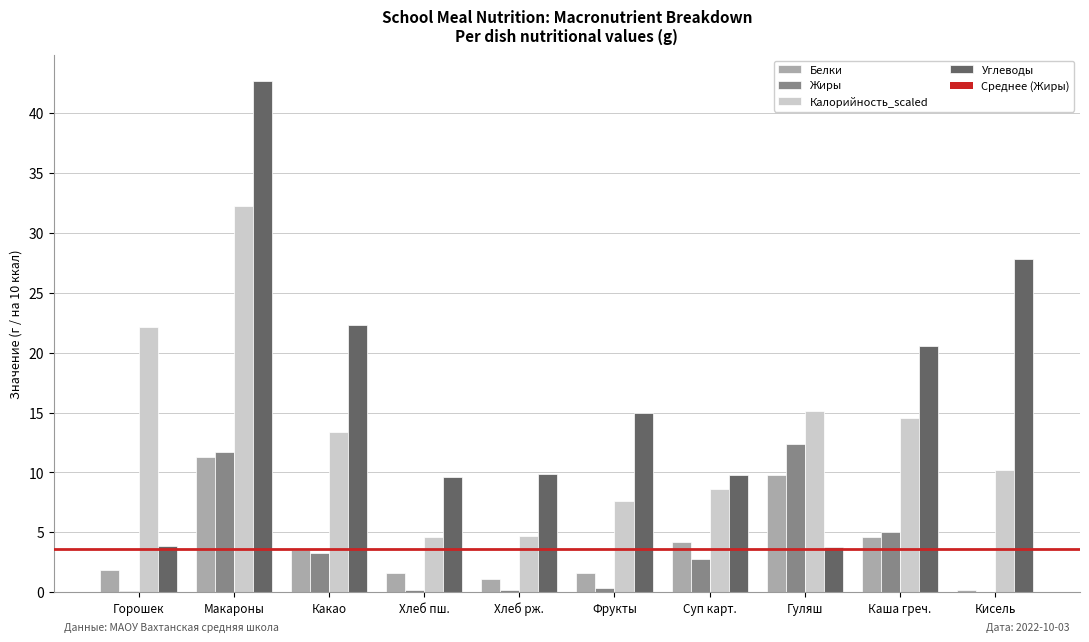

At which category is the sum across all series the highest?

Макароны